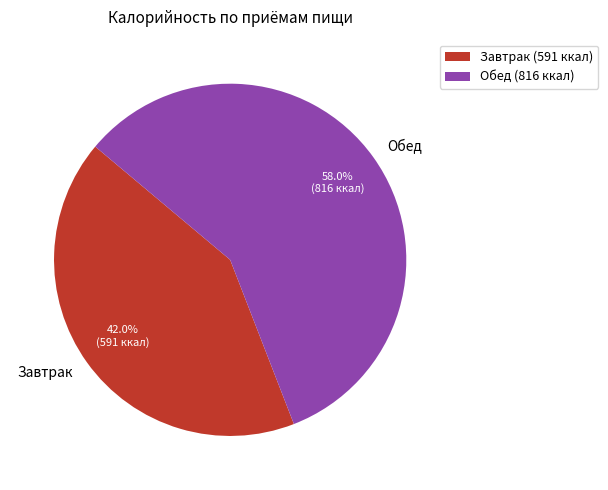

How many slices are in this pie chart?

2